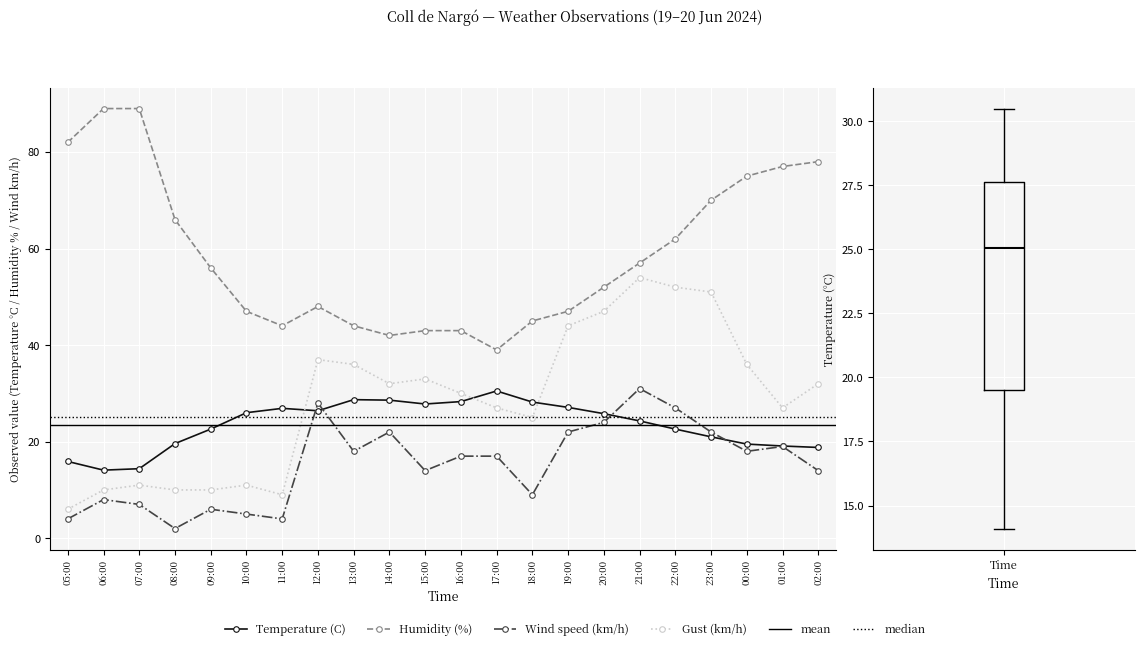

What is the sum of the Gust (km/h) values at 08:00 and 06:00?

20.0